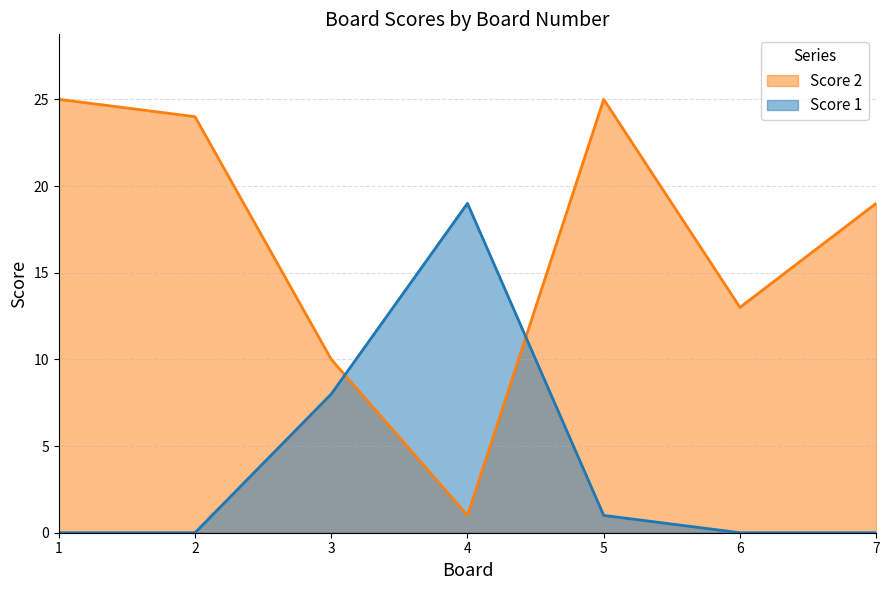

What is the maximum value shown in the chart?

25